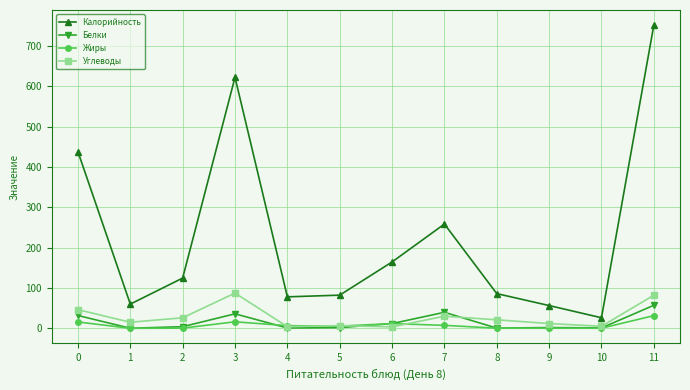

True or false: Белки and Калорийность cross at least once.

False